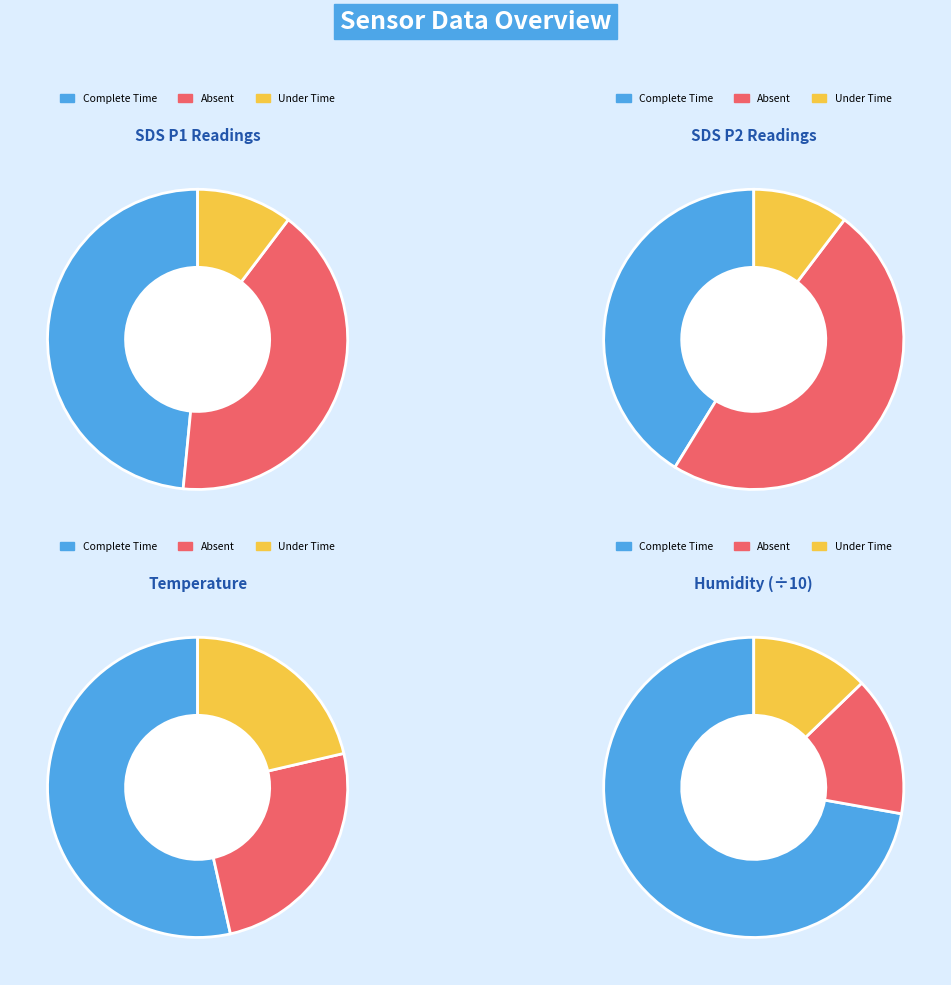

Is there a majority slice in this chart?

No